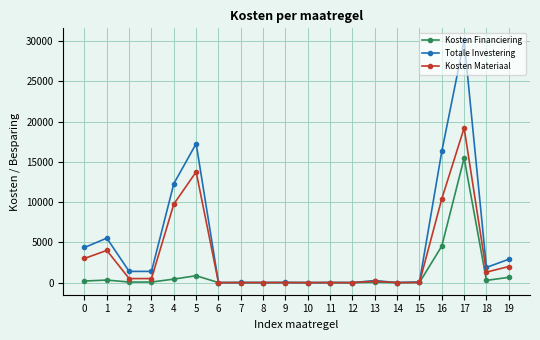

How many lines are shown in the chart?

3